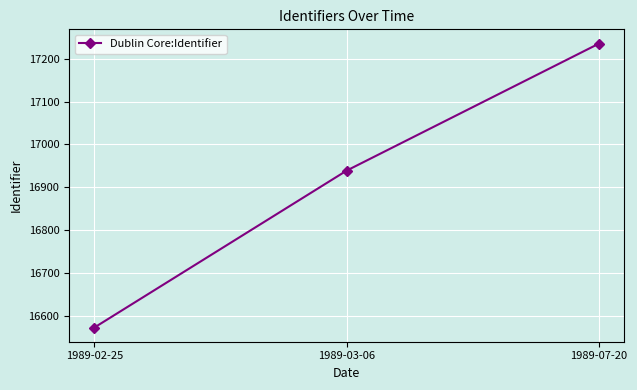

What is the sum of all values?

50747